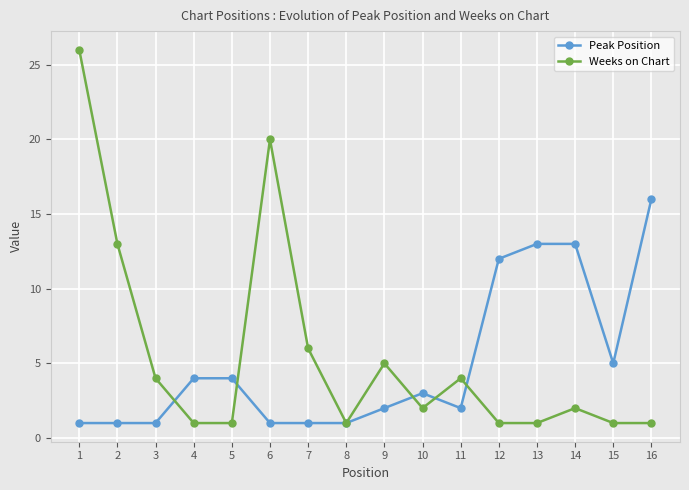

True or false: Weeks on Chart and Peak Position cross at least once.

True